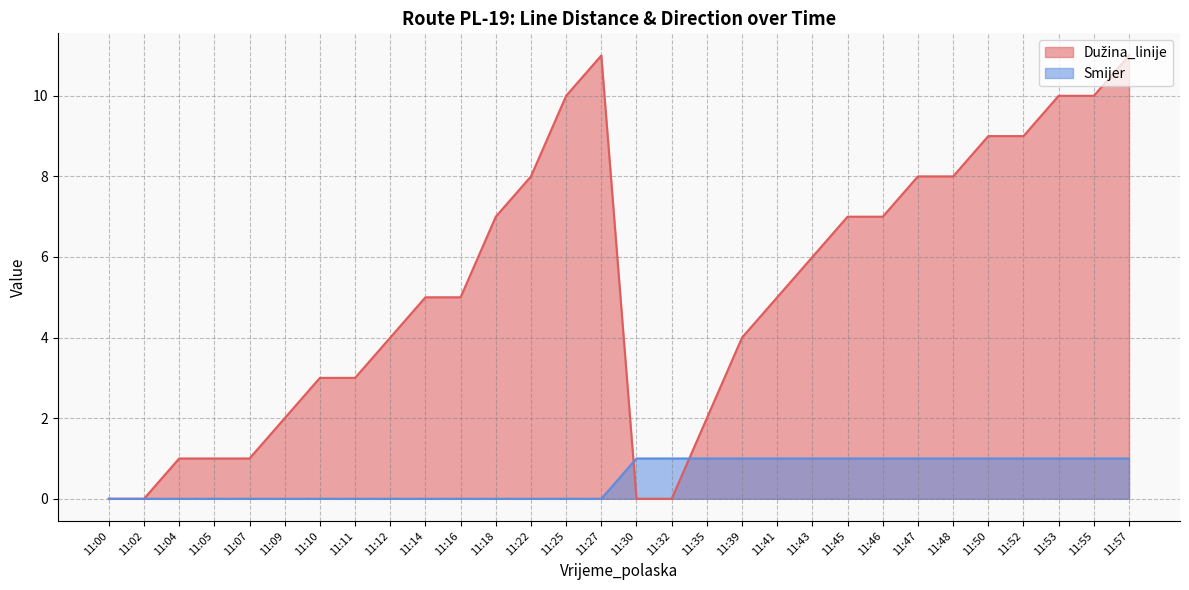

How many lines are shown in the chart?

2